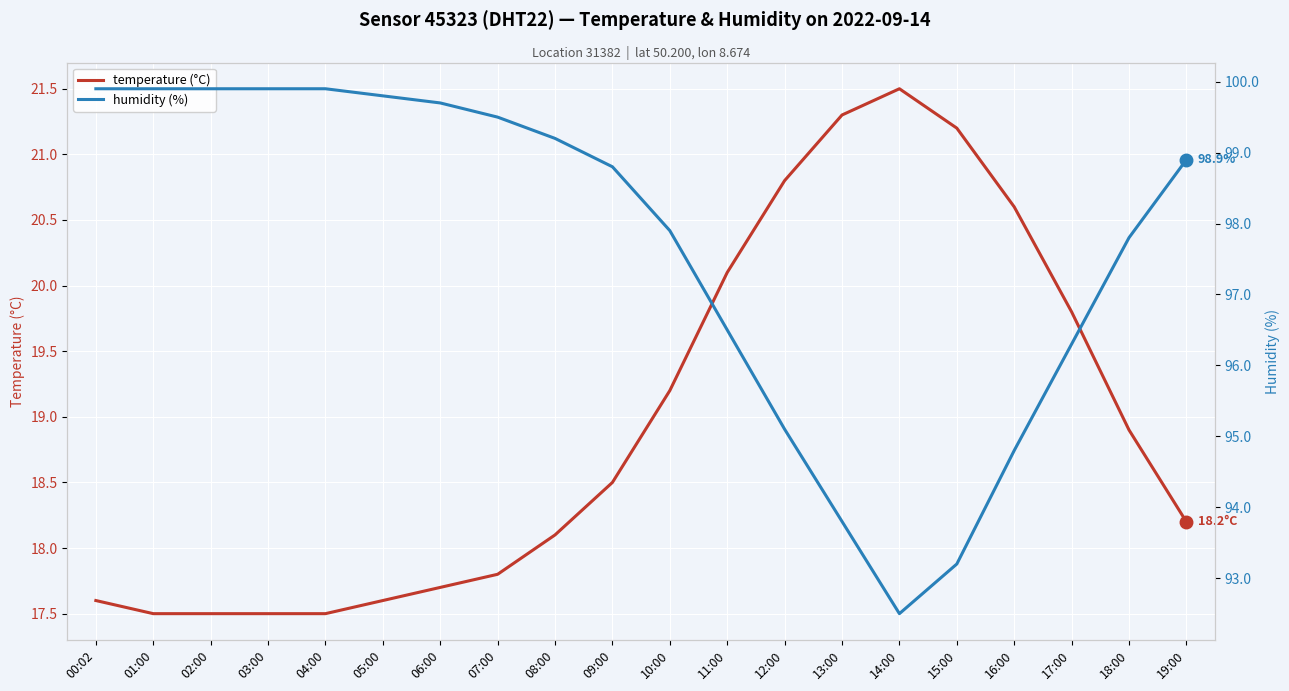

At how many categories does at least one series exceed 46?

20